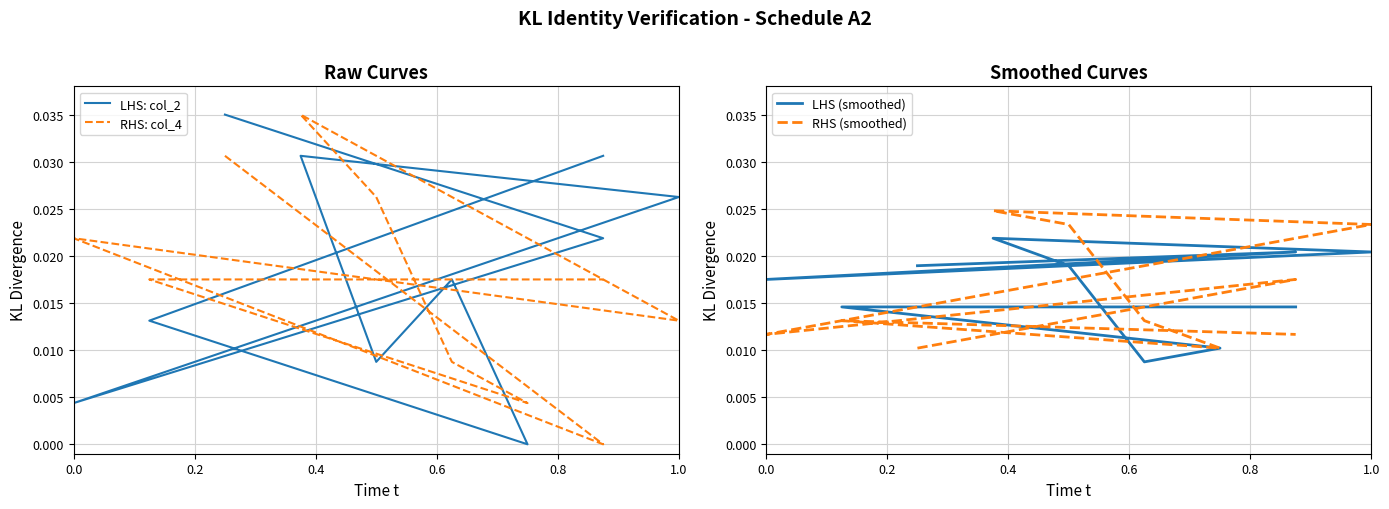

At which category does LHS (smoothed) reach its first local peak?

0.2